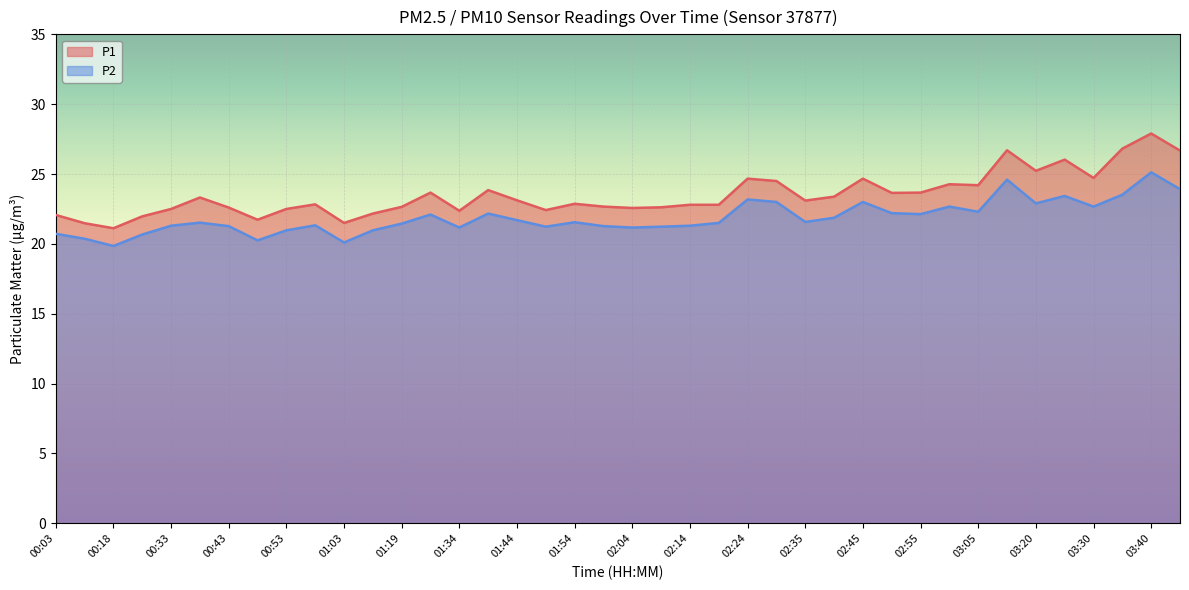

What is the value of the P2 point at the 25th from the left?

23.2